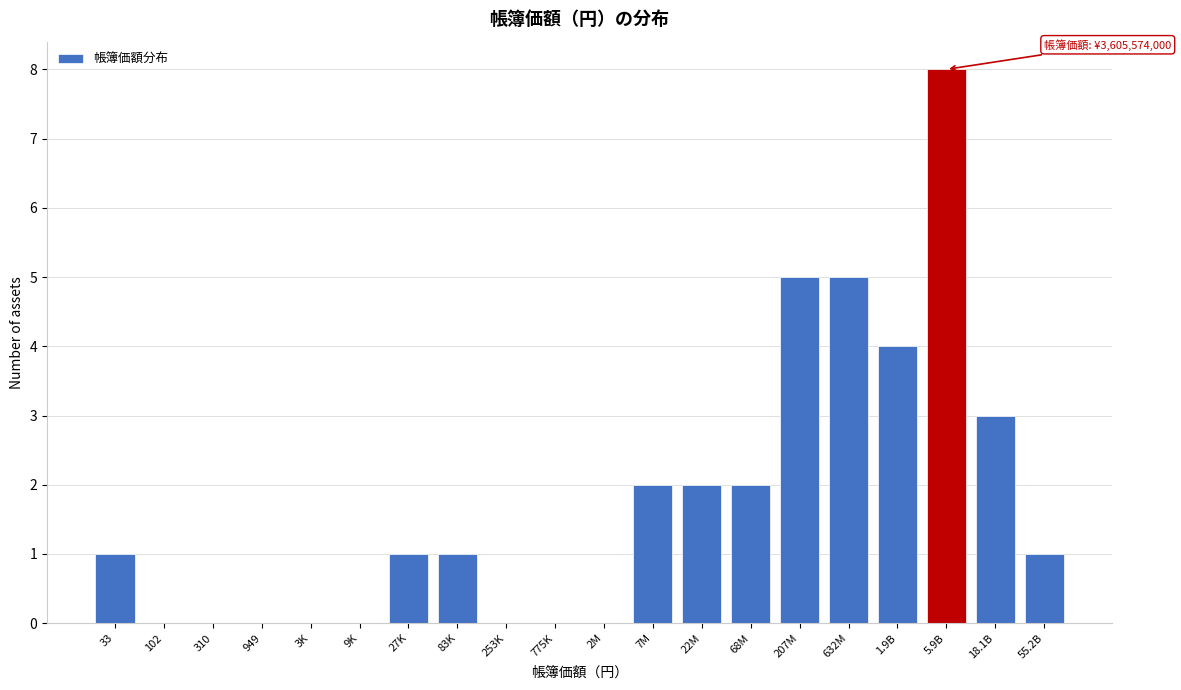

Reading right to left, transcribe all the data shown in this chart.

55.2B=1	18.1B=3	5.9B=8	1.9B=4	632M=5	207M=5	68M=2	22M=2	7M=2	2M=0	775K=0	253K=0	83K=1	27K=1	9K=0	3K=0	949=0	310=0	102=0	33=1